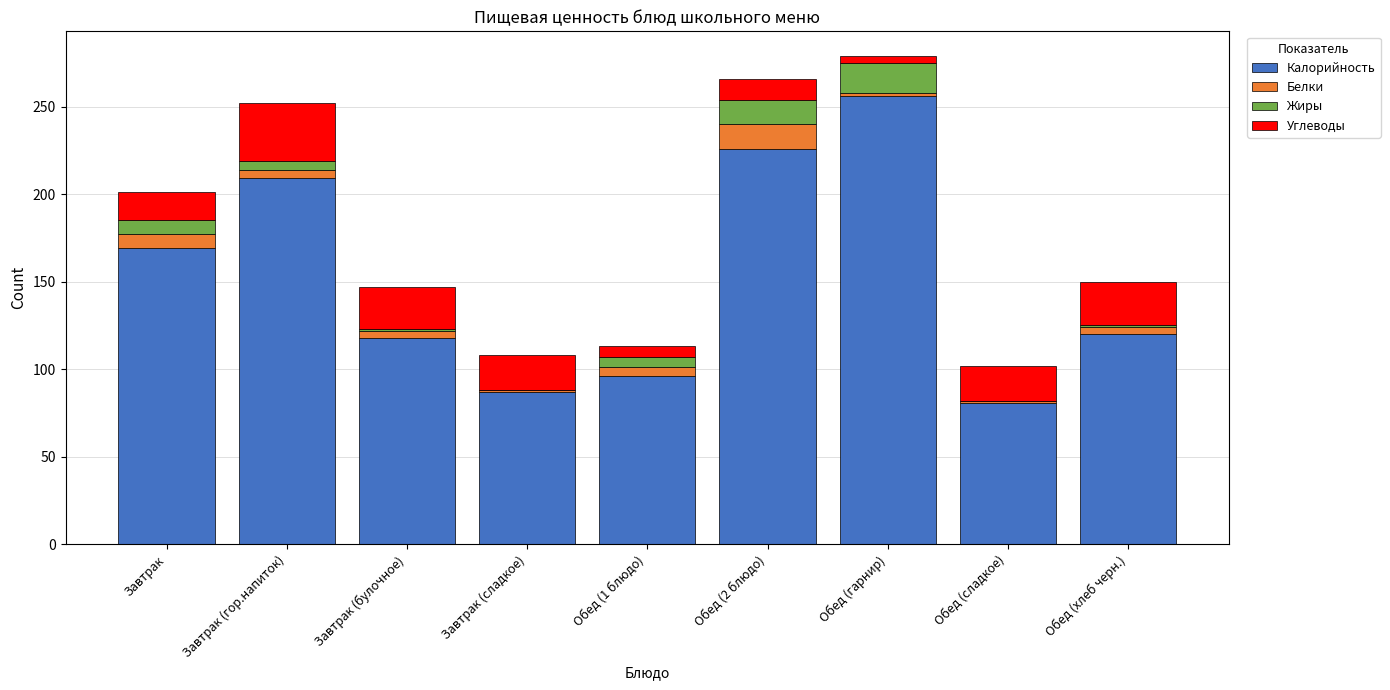

What is the total value across all series at Завтрак (сладкое)?

108